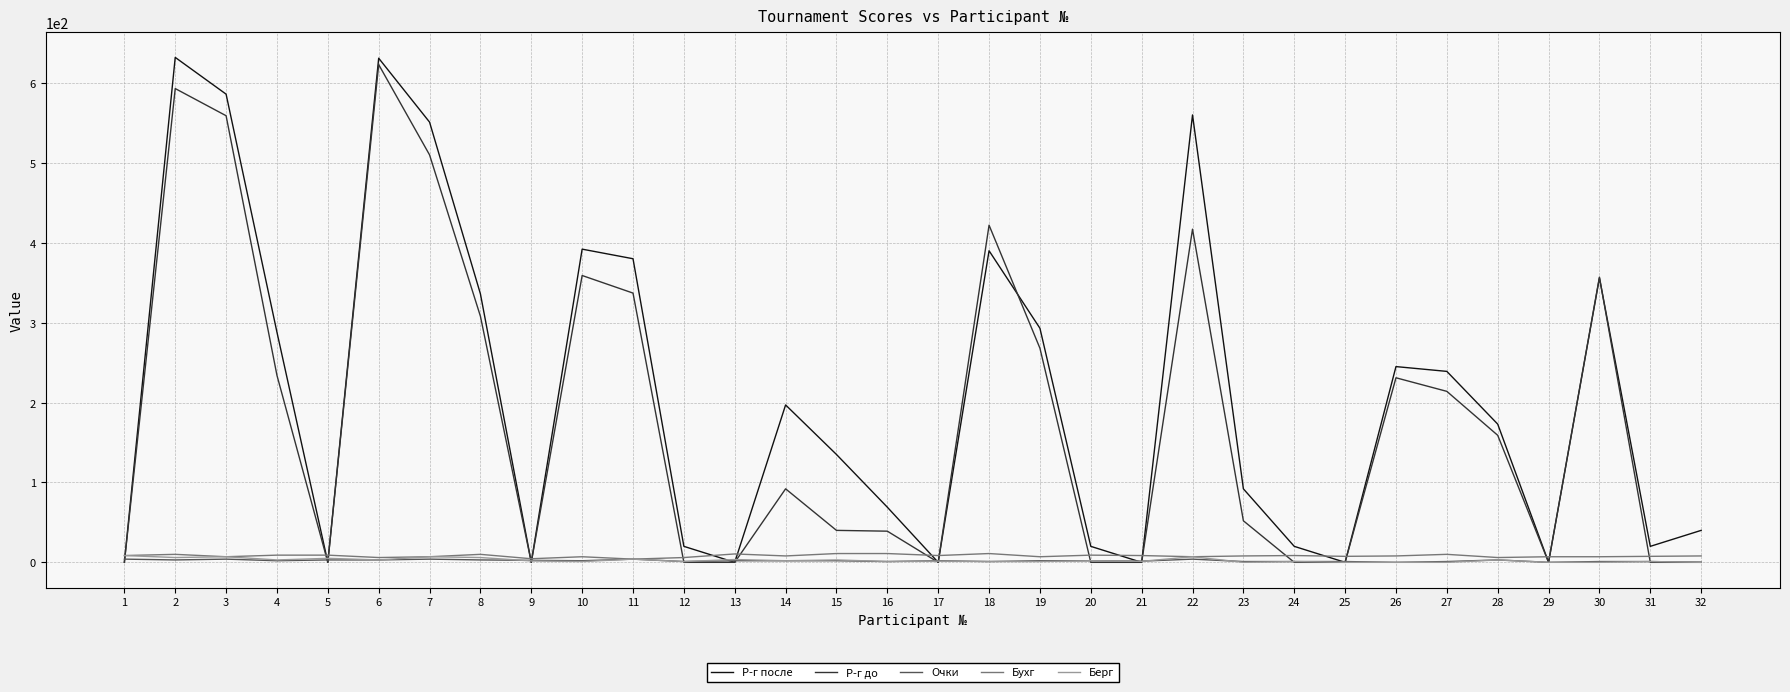

What is the greatest value displayed?

632.0